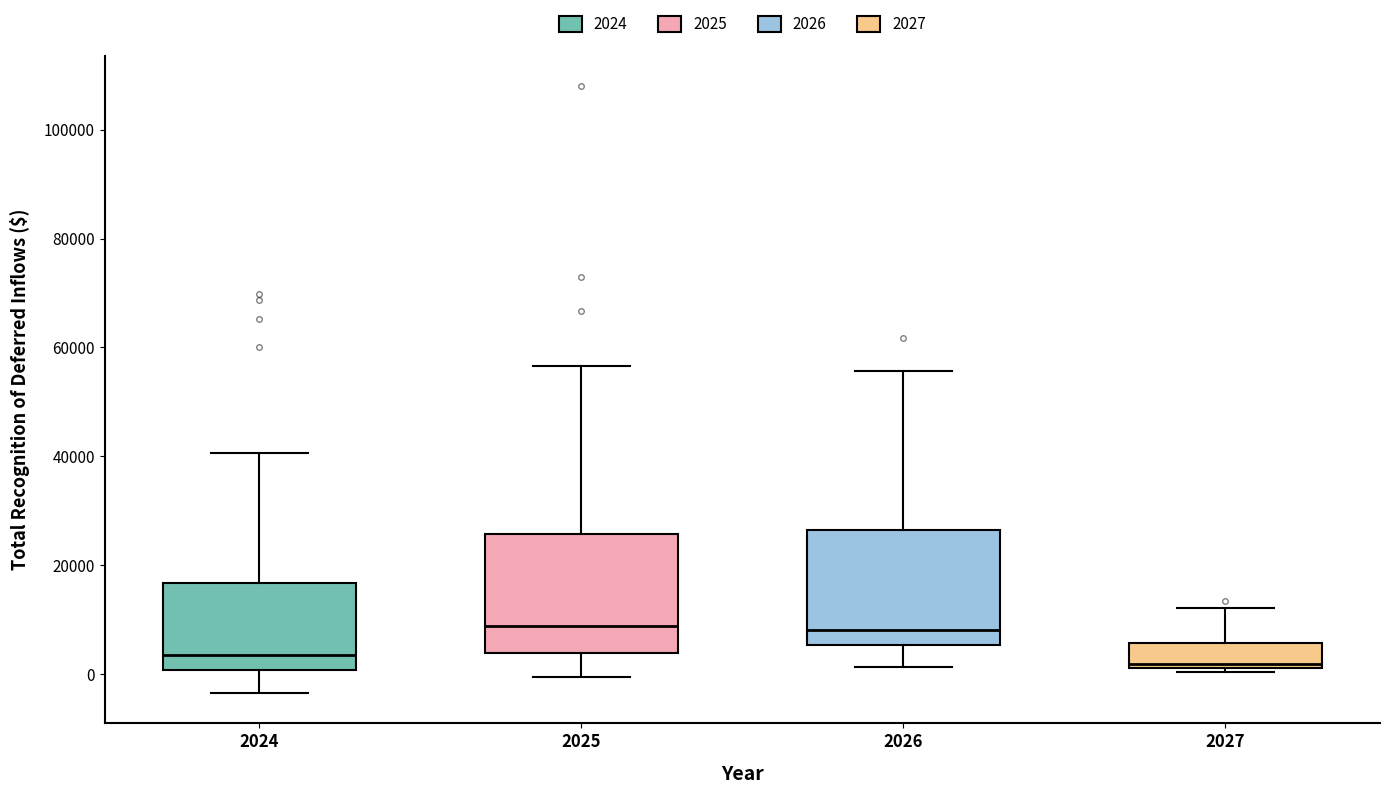

Where is the lower edge of the box at x = 2024 on the y-axis? The values are not printed on the chart, so give them approximately, as read against the axis.

0